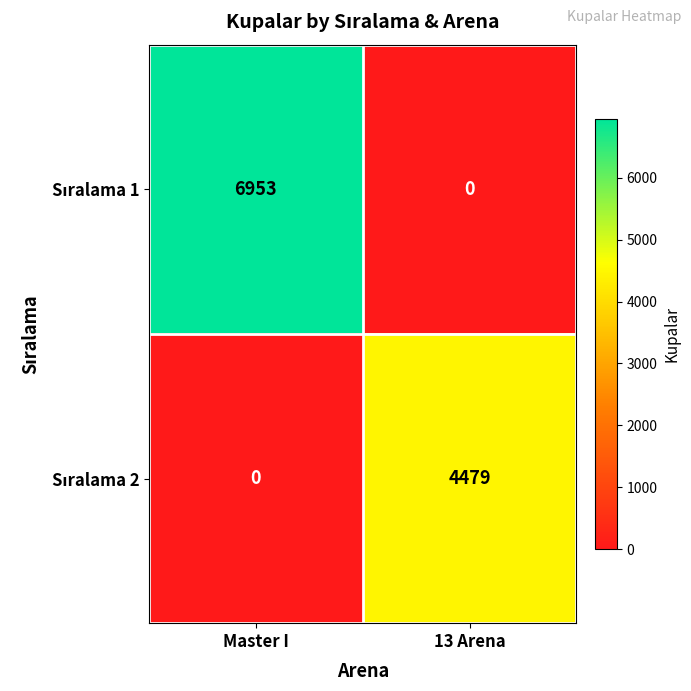

What is the total value across all series at Master I?

6953